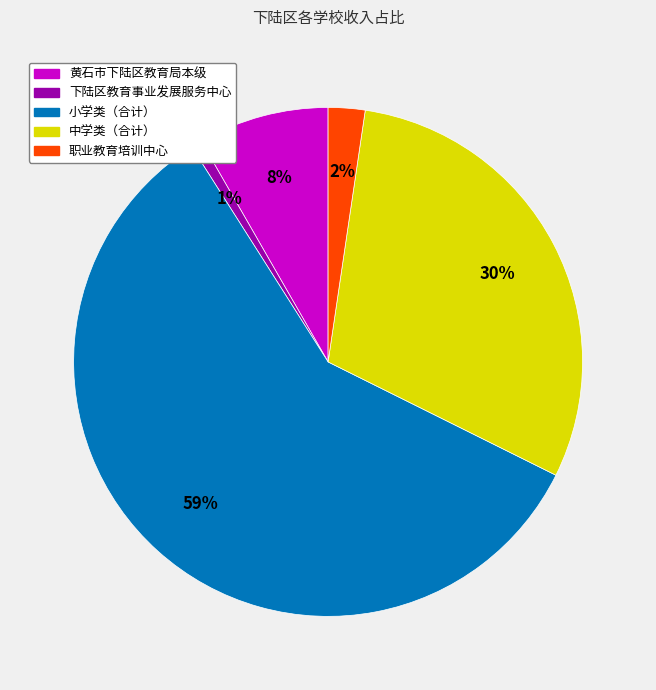

How many segments does this pie chart have?

5